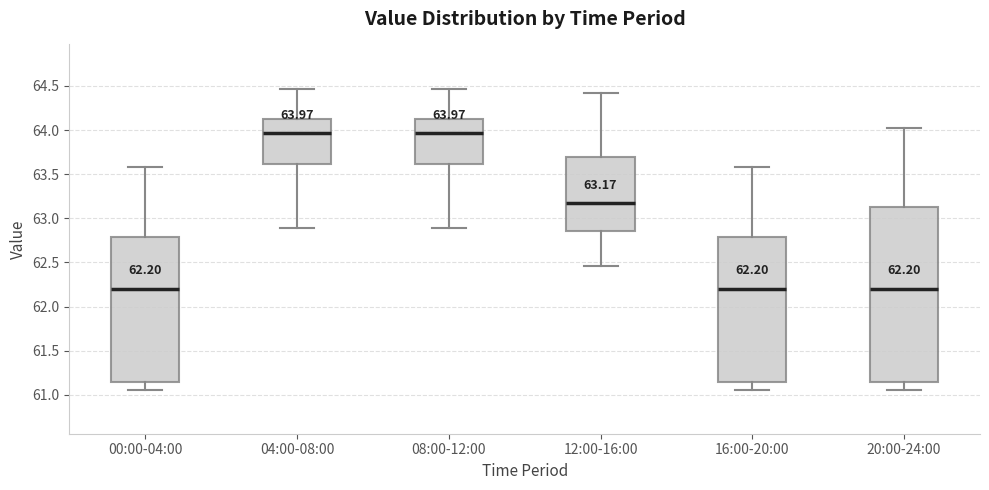

Which box is the tallest, from its lower edge to its upper edge?

20:00-24:00